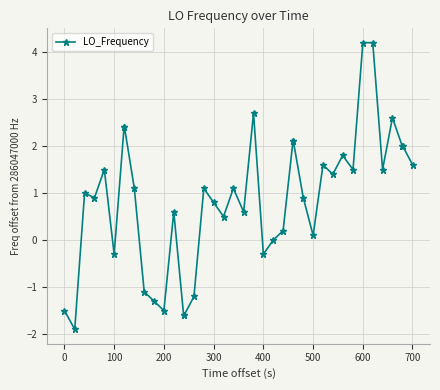

Reading left to right, transcribe all the data shown in this chart.

-1.5	-1.9	1.0	0.9	1.5	-0.3	2.4	2.4	1.1	-1.1	-1.3	-1.5	0.6	-1.6	-1.6	-1.2	1.1	0.8	0.5	1.1	0.6	2.7	-0.3	0.0	0.2	2.1	2.1	0.9	0.1	1.6	1.4	1.8	1.5	4.2	4.2	1.5	2.6	2.0	2.0	1.6